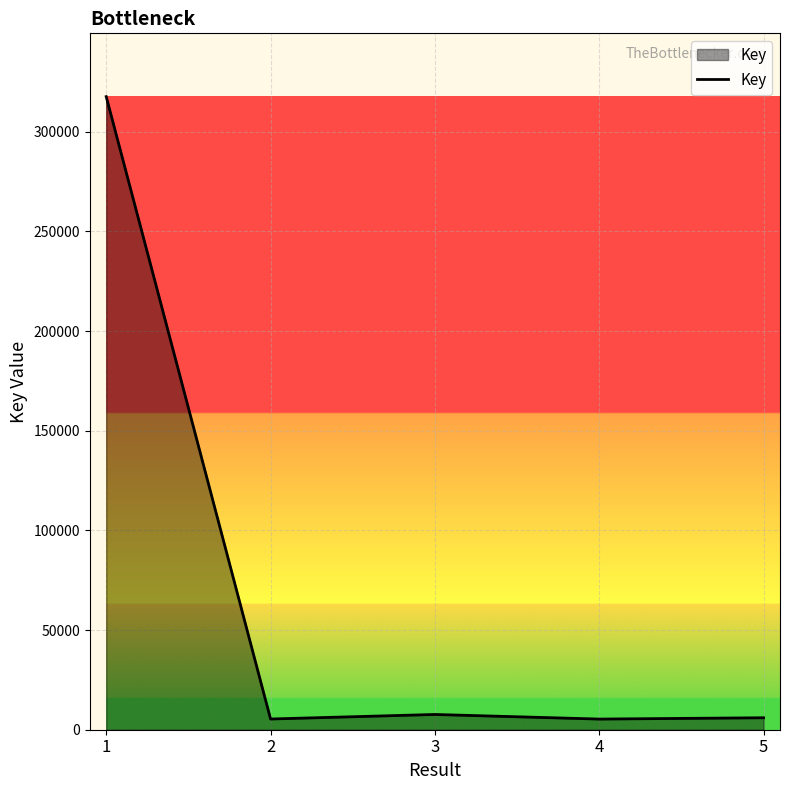

True or false: the data has more than 2 interior local peaks.

False